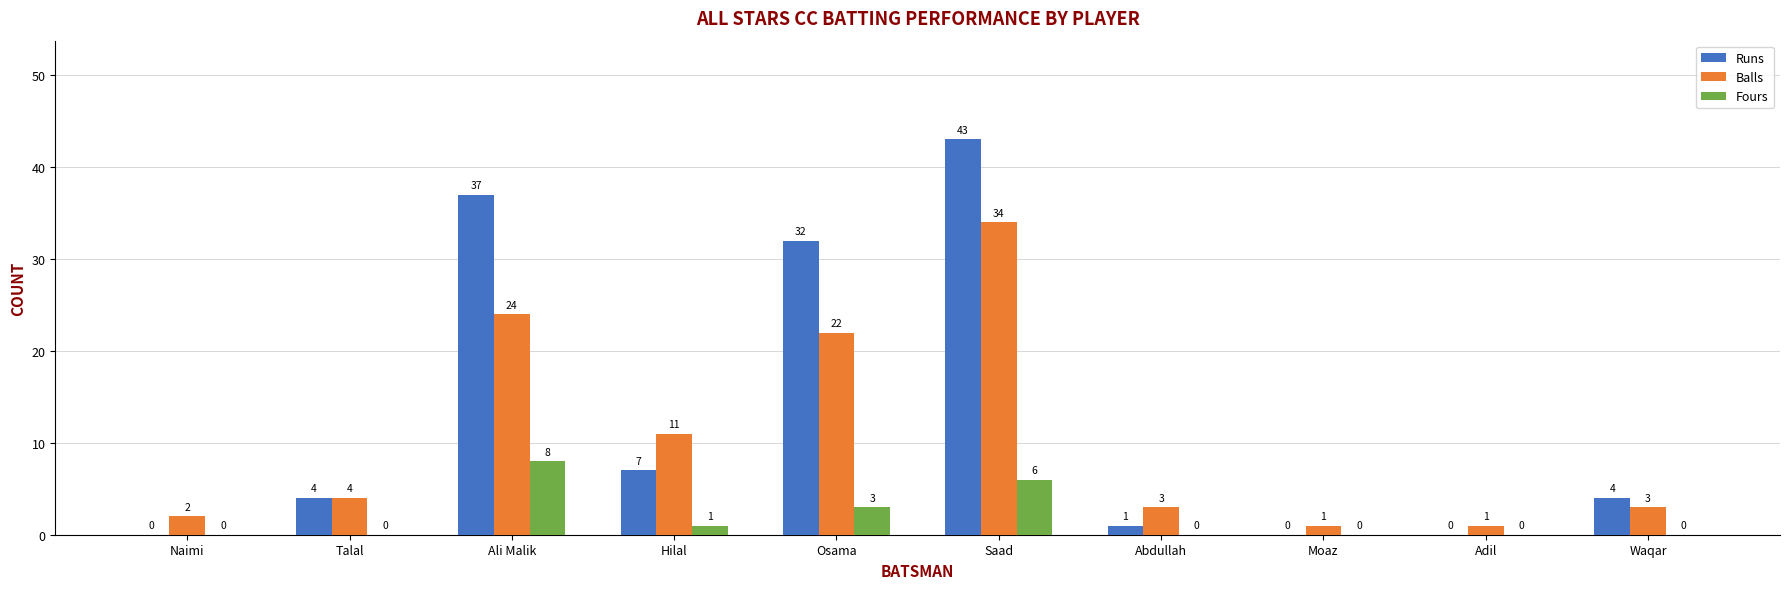

The value of Runs at Saad is 18. True or false?

False